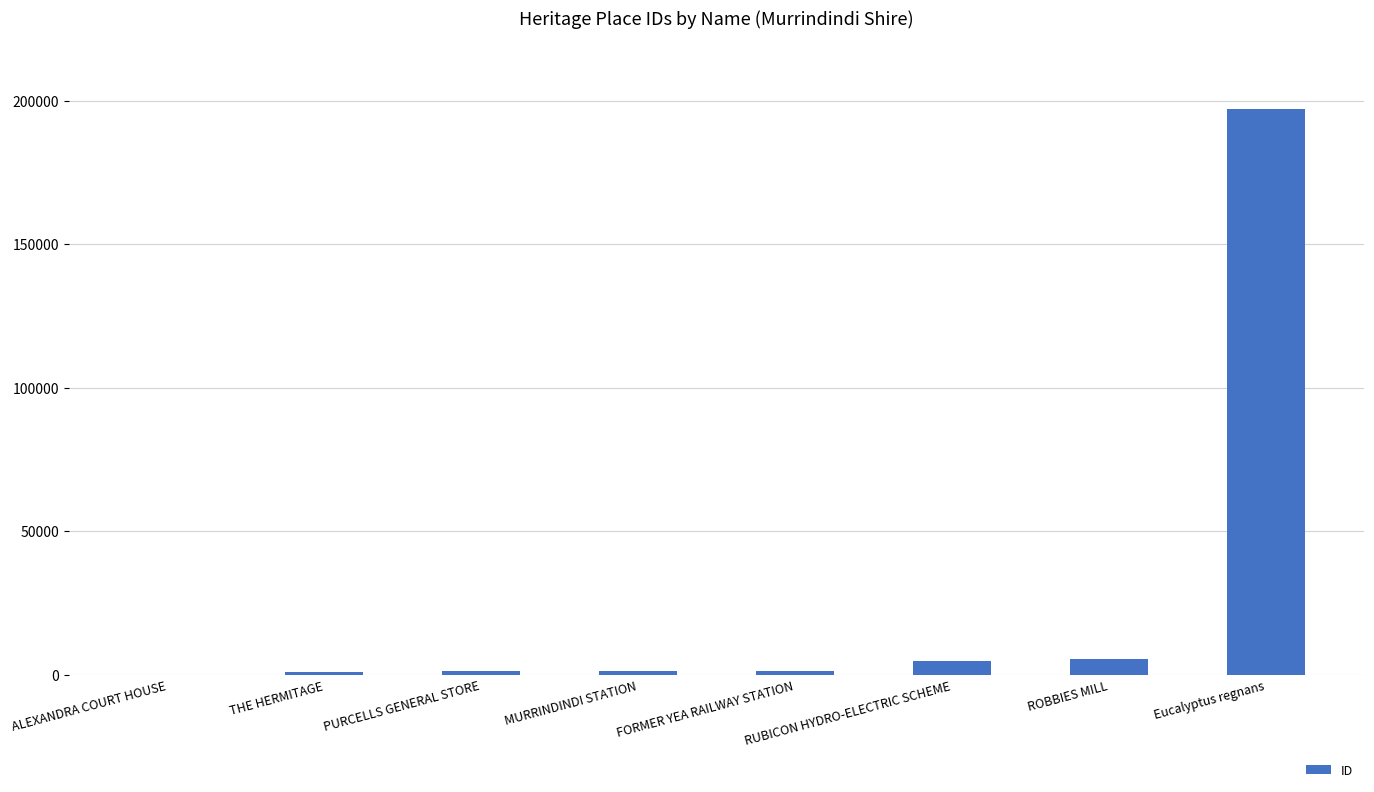

Between Eucalyptus regnans and ROBBIES MILL, which is larger?

Eucalyptus regnans